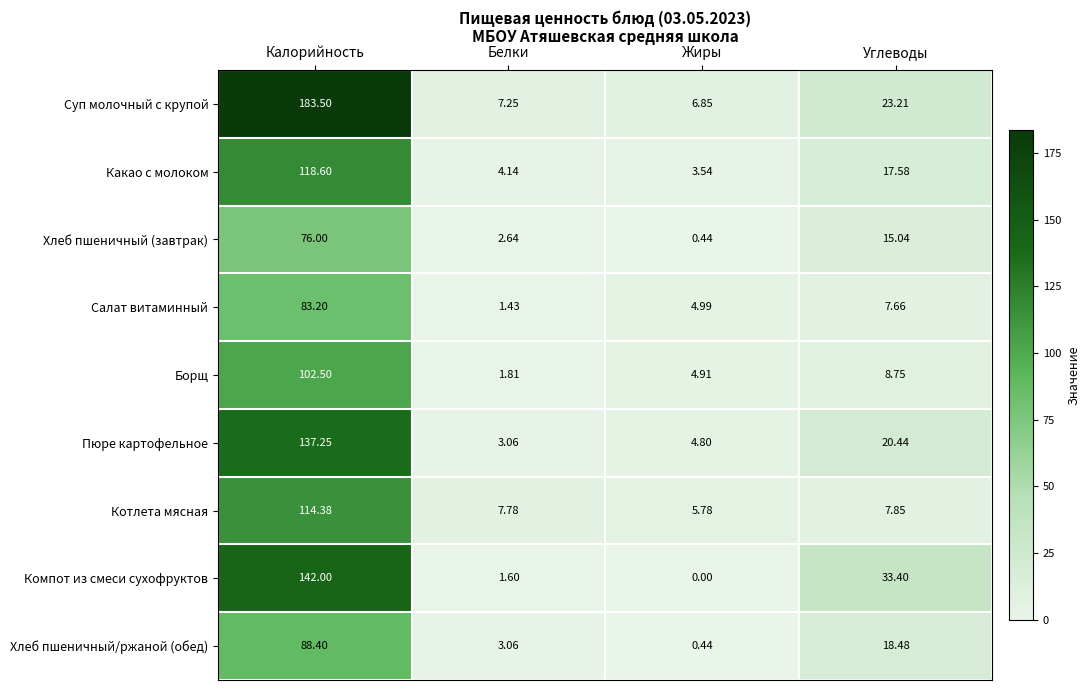

Which series has the largest range (max minus min)?

Суп молочный с крупой